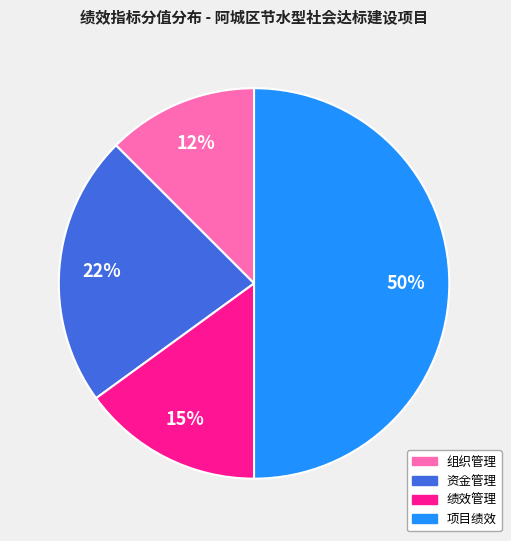

Between 项目绩效 and 绩效管理, which is larger?

项目绩效